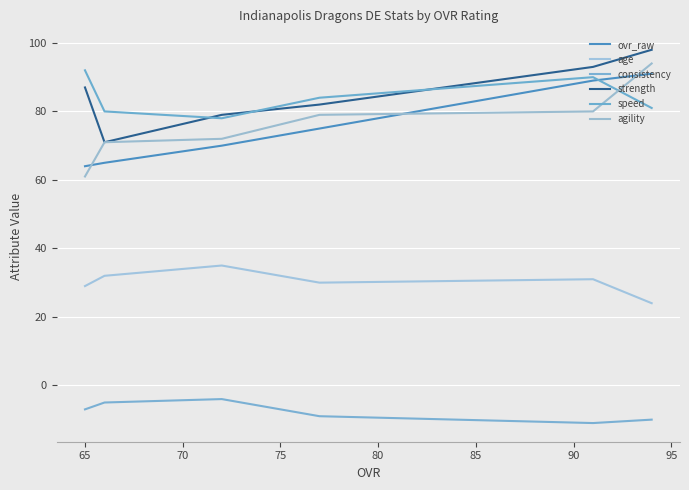

Does the chart display data point markers on the line(s)?

No